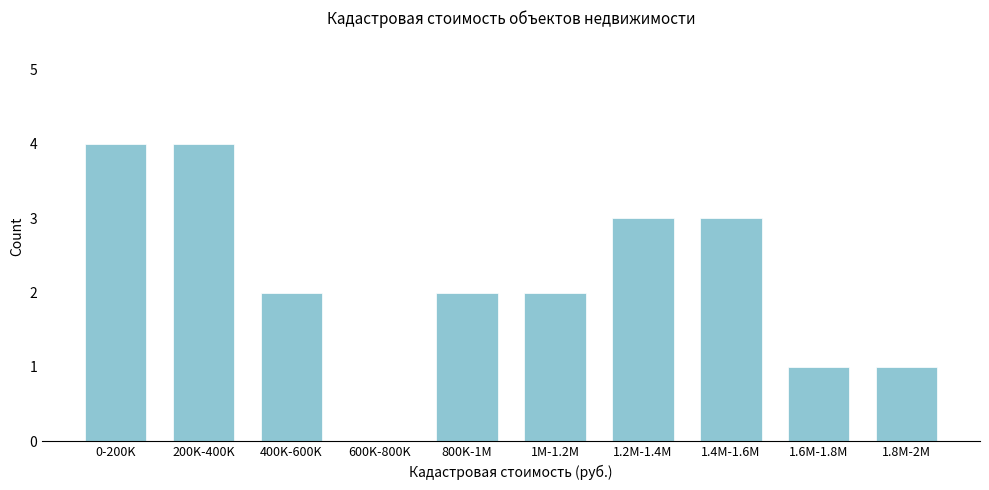

Reading right to left, extract all data points from this chart.

1.8M-2M=1	1.6M-1.8M=1	1.4M-1.6M=3	1.2M-1.4M=3	1M-1.2M=2	800K-1M=2	600K-800K=0	400K-600K=2	200K-400K=4	0-200K=4